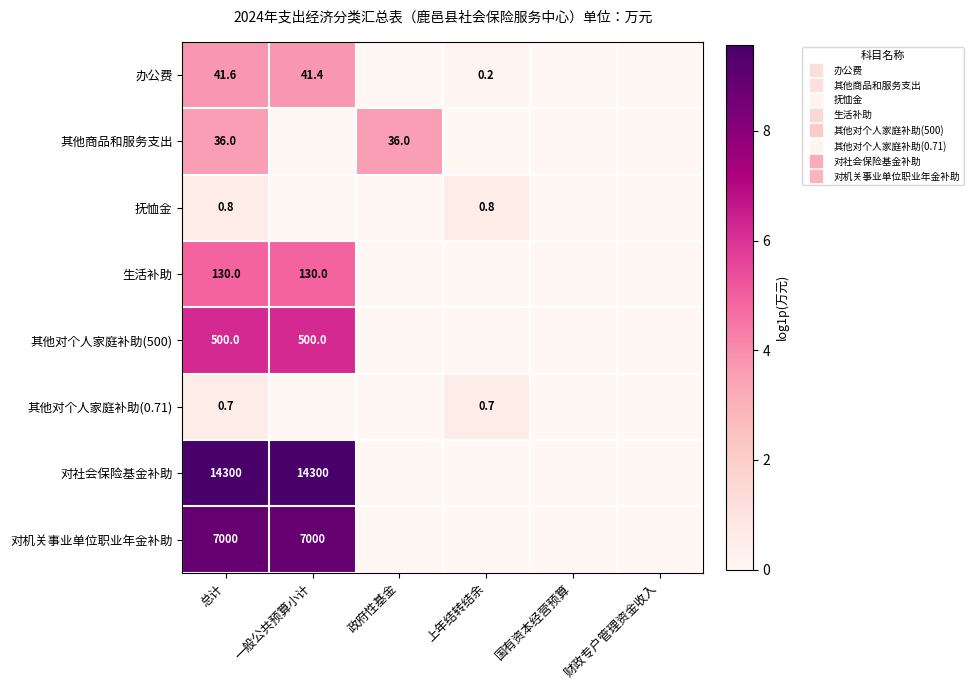

Is the value of 其他商品和服务支出 at 一般公共预算小计 greater than the value of 抚恤金 at 政府性基金?

No